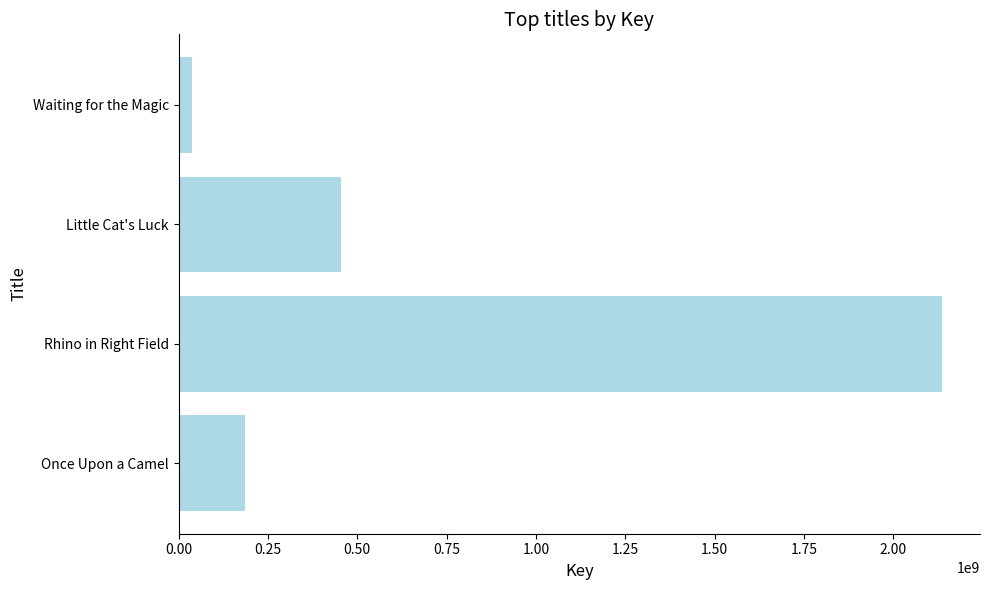

Rank the categories by value from highest to lowest.

Rhino in Right Field, Little Cat's Luck, Once Upon a Camel, Waiting for the Magic